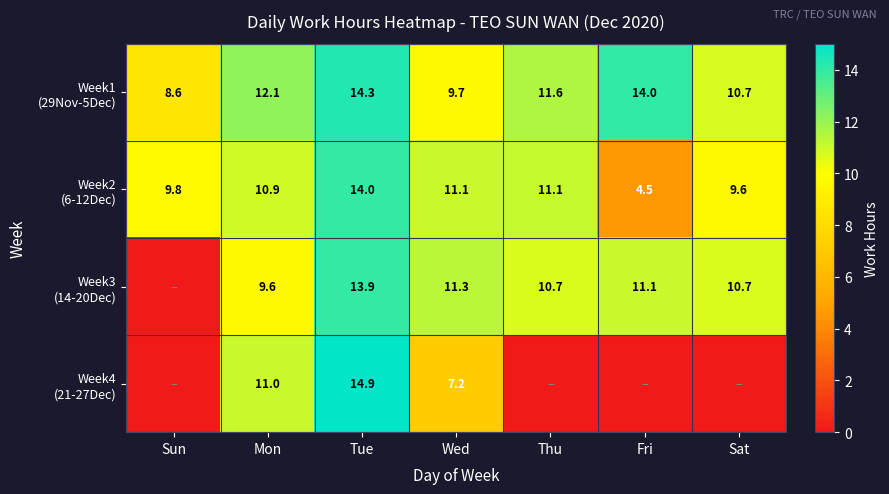

What is the difference between the highest and lowest values at Wed?

4.1